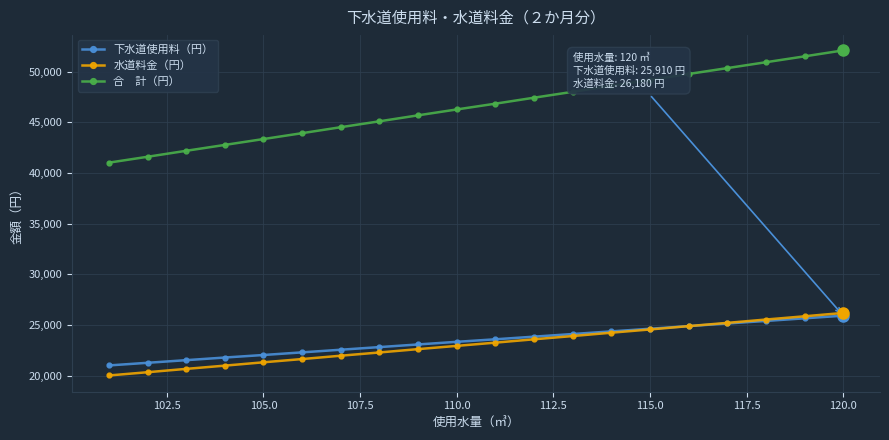

What is the minimum value shown in the chart?

20010